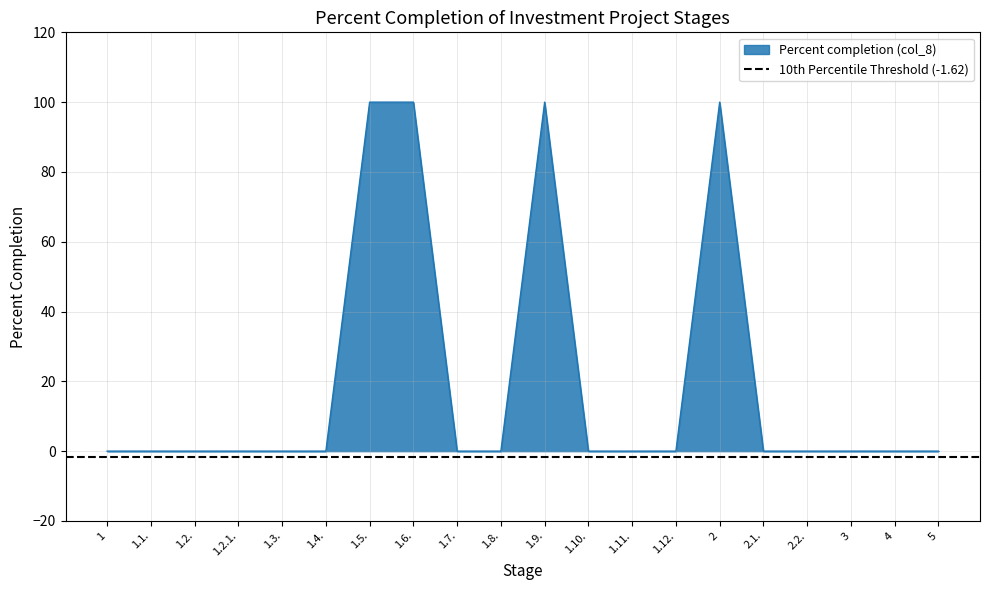

Between 4 and 1.1., which is larger?

4